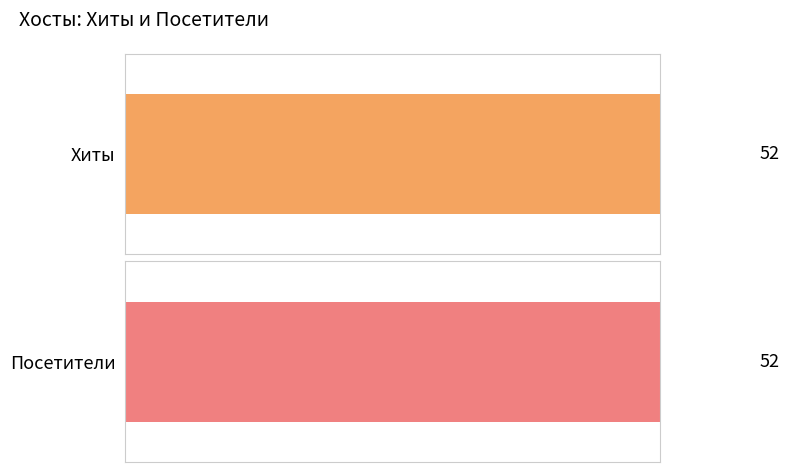

What are all the series names shown in the legend?

Хиты, Посетители